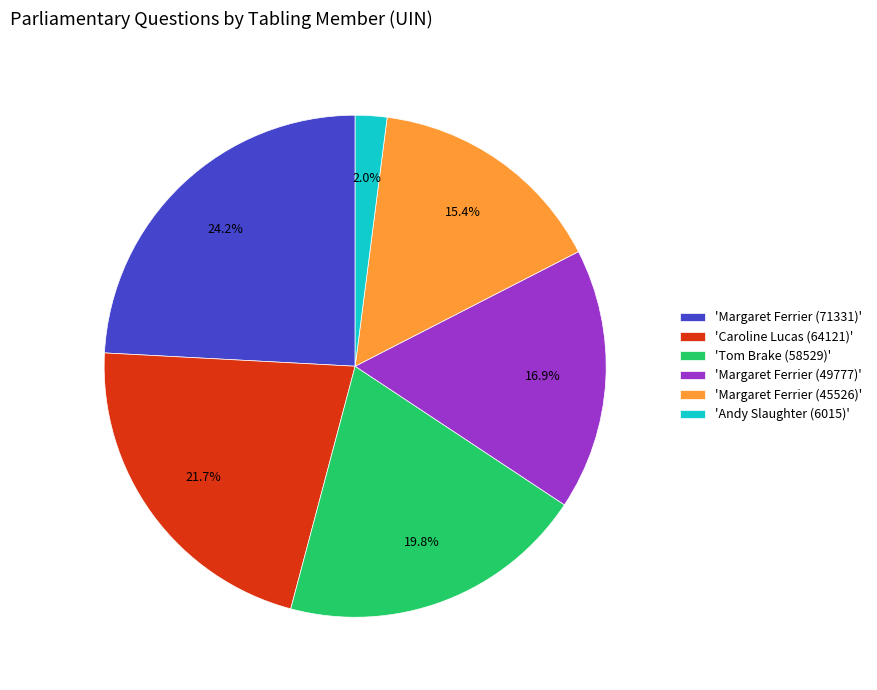

Combined, do 'Margaret Ferrier (45526)' and 'Margaret Ferrier (49777)' account for over 50%?

No